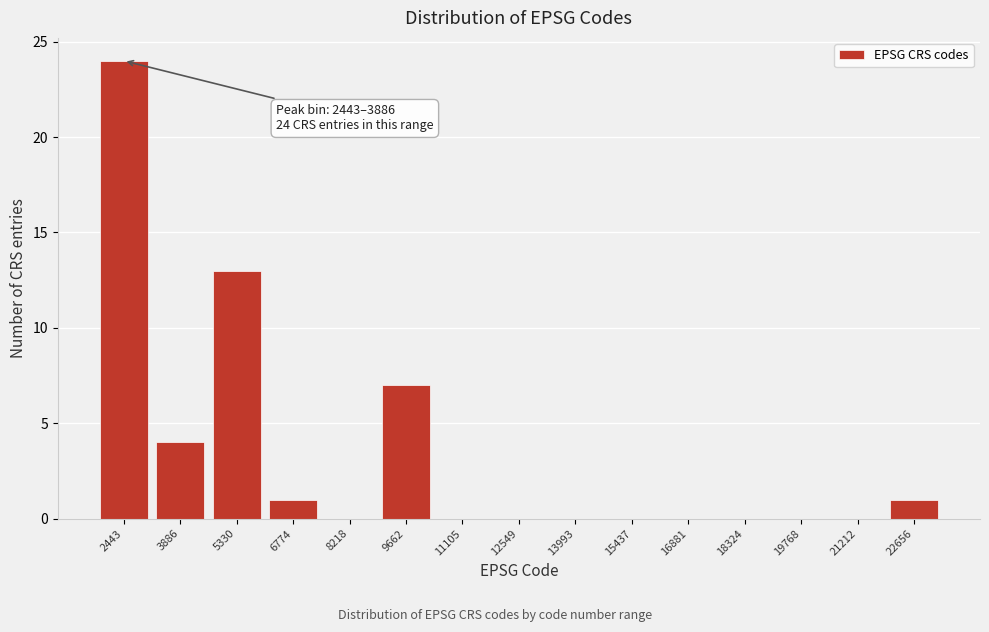

Reading left to right, what are all the values shown in this chart?

2443=24	3886=4	5330=13	6774=1	8218=0	9662=7	11105=0	12549=0	13993=0	15437=0	16881=0	18324=0	19768=0	21212=0	22656=1